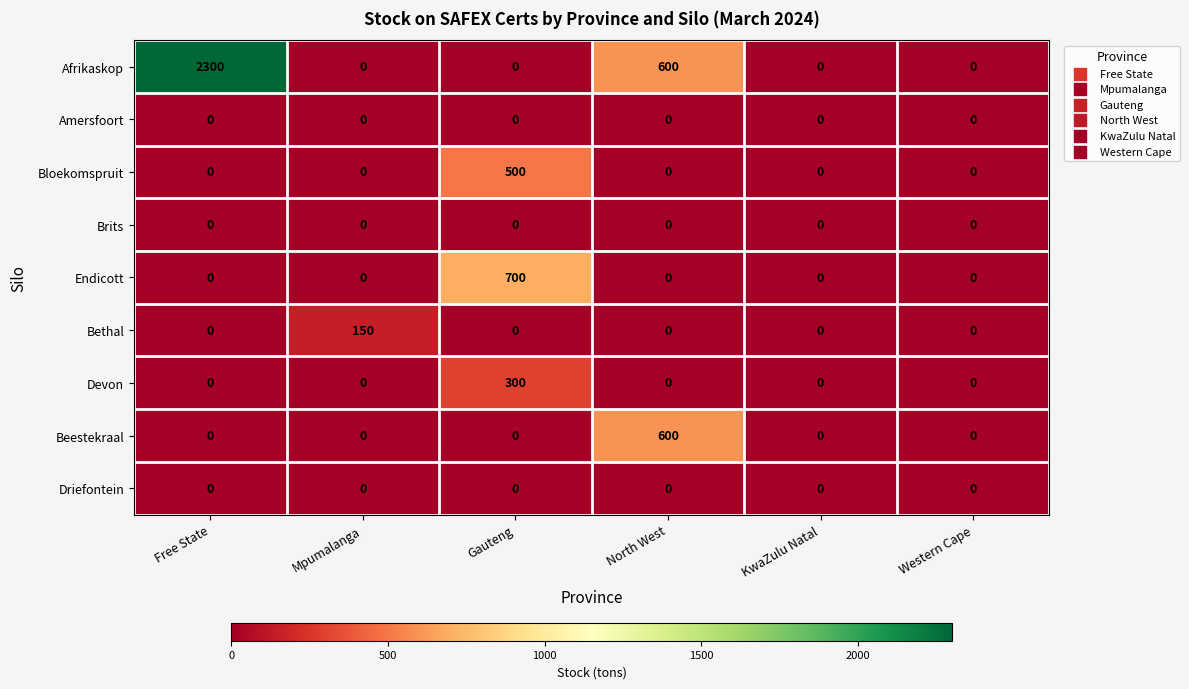

The Endicott series shows 0 at North West. True or false?

True